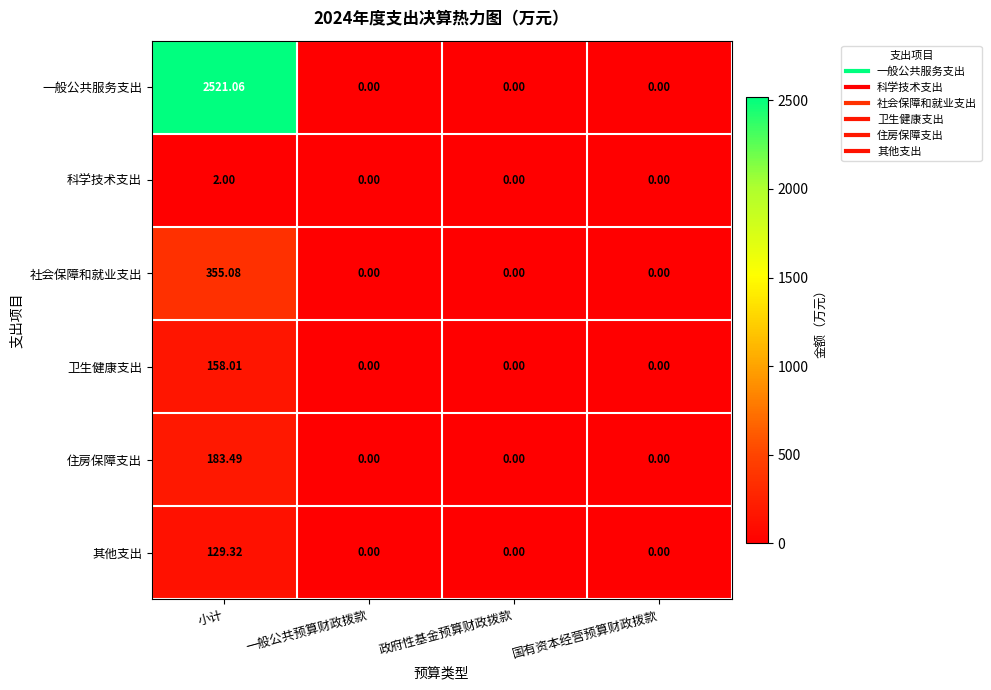

At which category does the chart reach its peak across all series?

小计